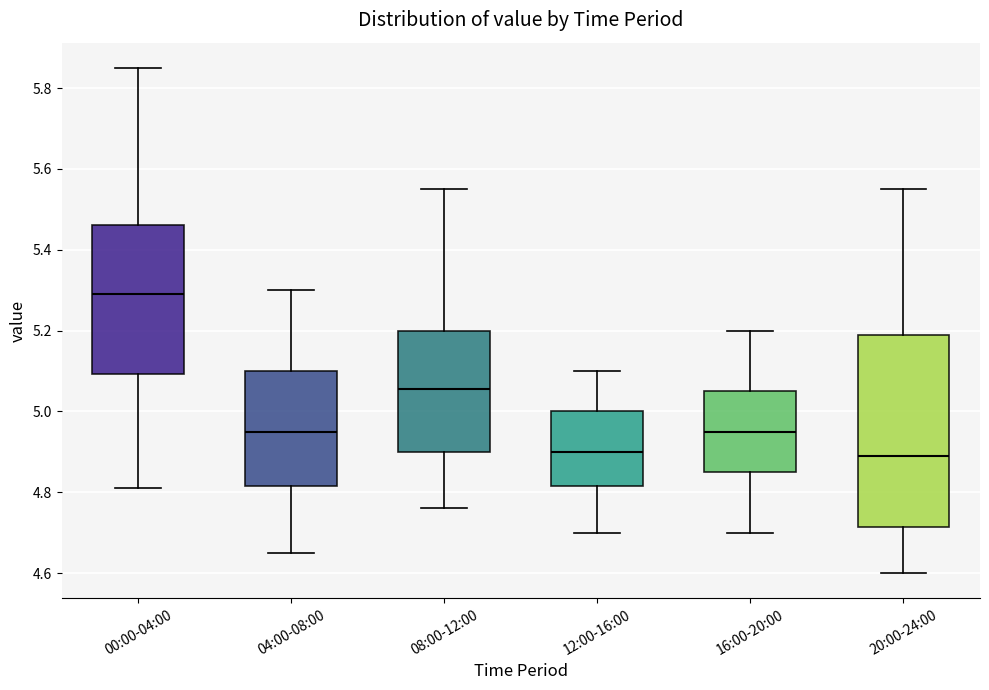

Which box is the tallest, from its lower edge to its upper edge?

20:00-24:00